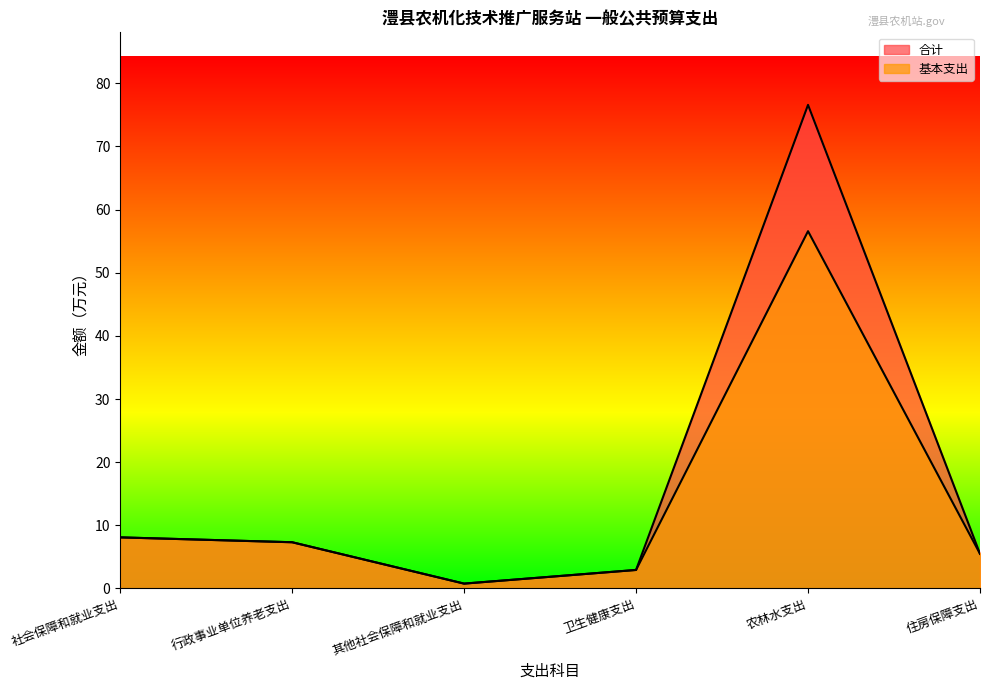

What is the value of the 基本支出 point at the 2nd from the left?

7.3